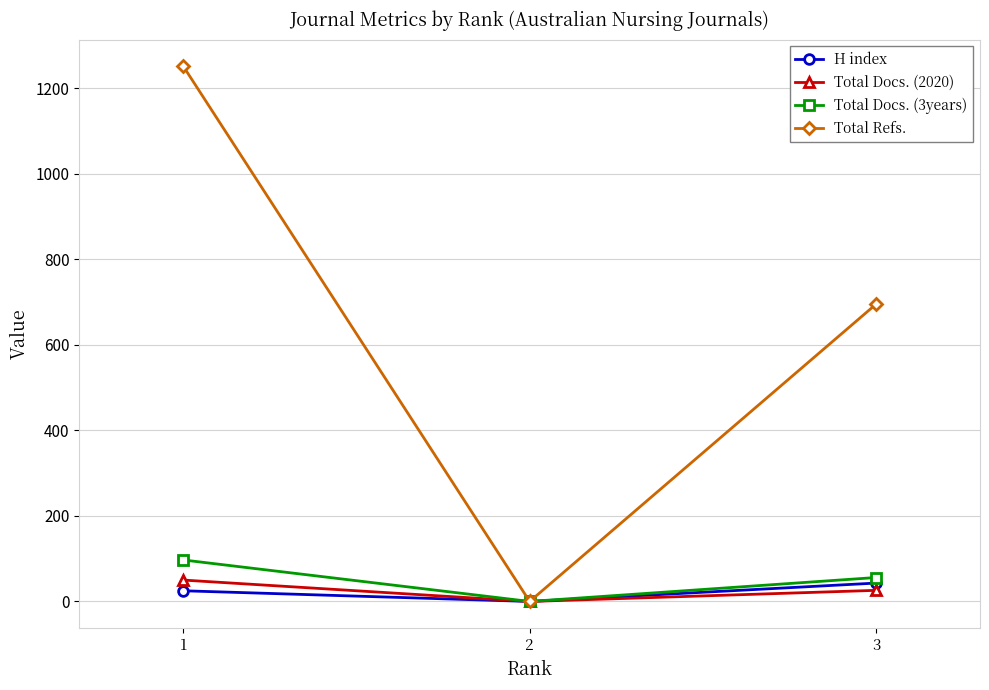

How many distinct data groups are displayed?

4